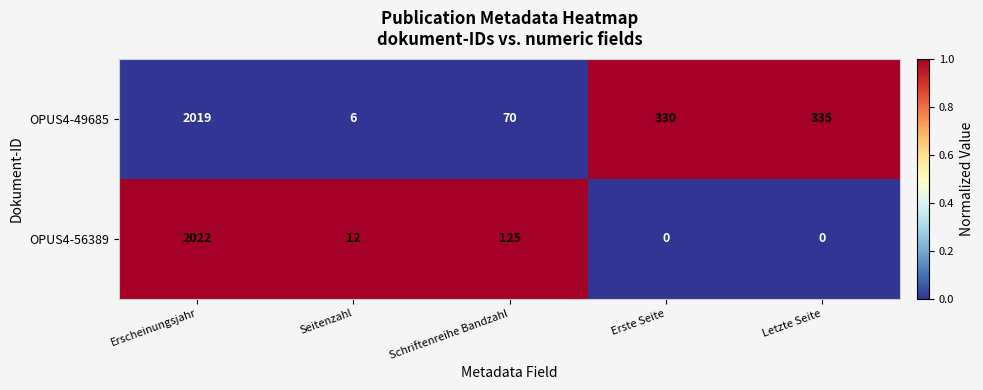

List the labels in order of OPUS4-49685 value, smallest first.

Seitenzahl, Schriftenreihe Bandzahl, Erste Seite, Letzte Seite, Erscheinungsjahr